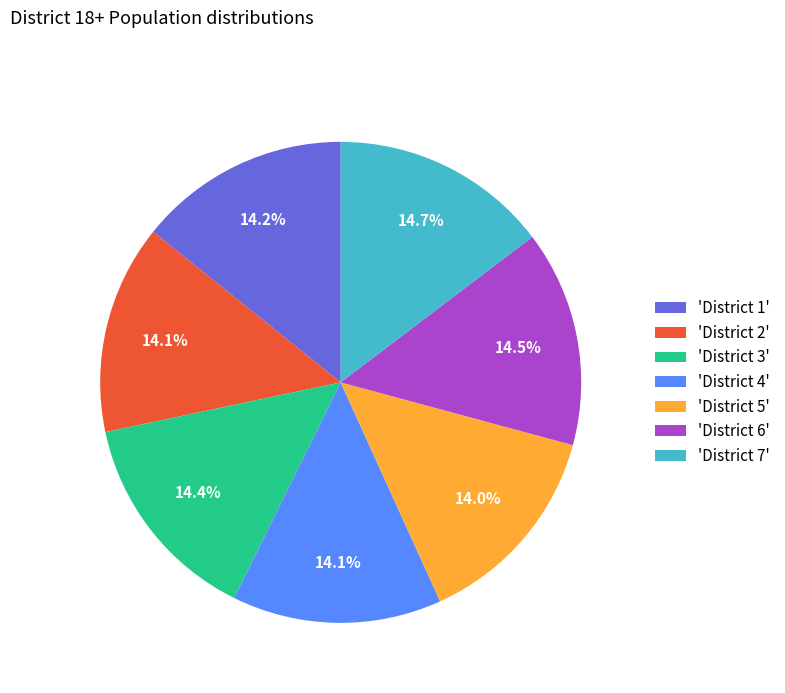

Does 'District 1' account for over 50% of the chart?

No